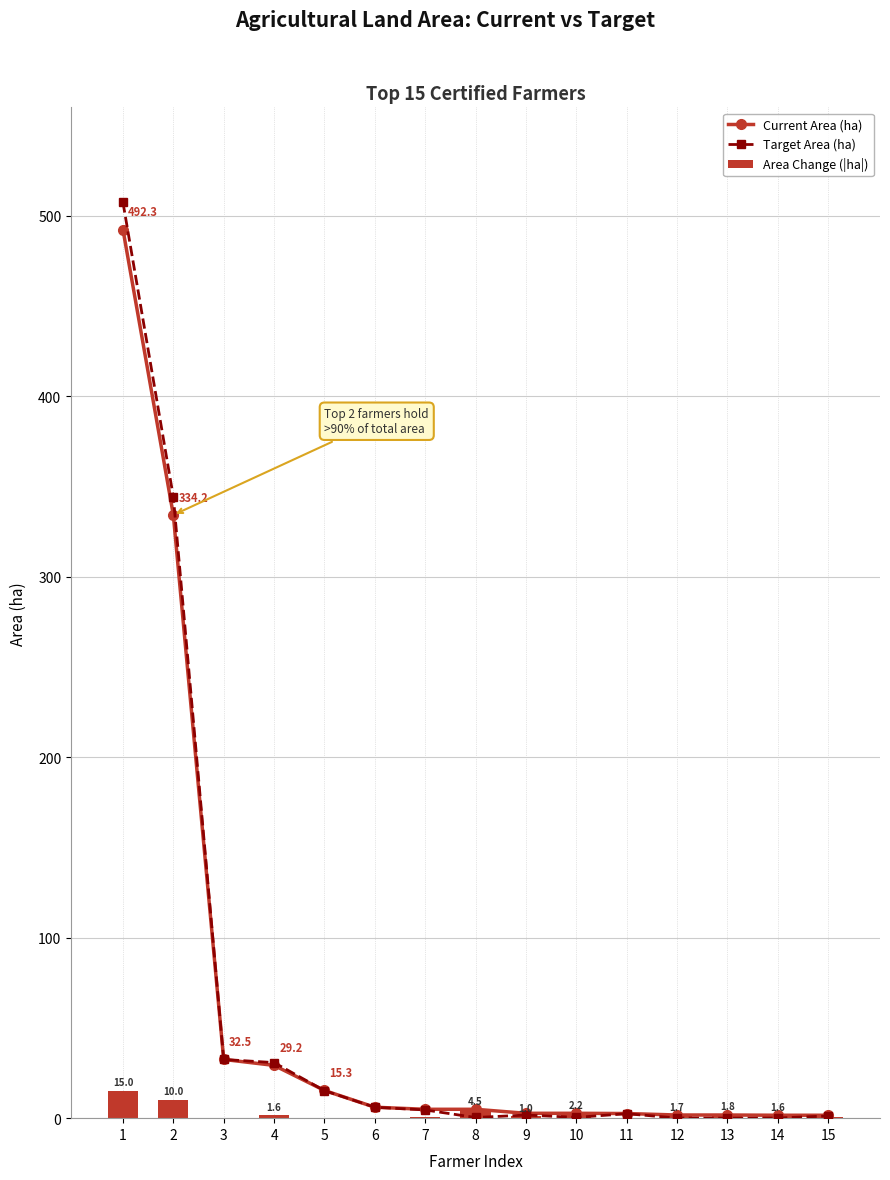

The Target Area (ha) series shows 238.7 at 13. True or false?

False